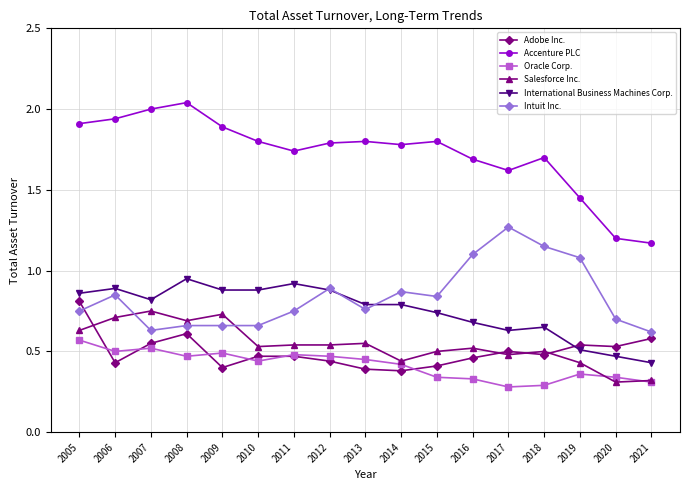

Which series has the largest range (max minus min)?

Accenture PLC